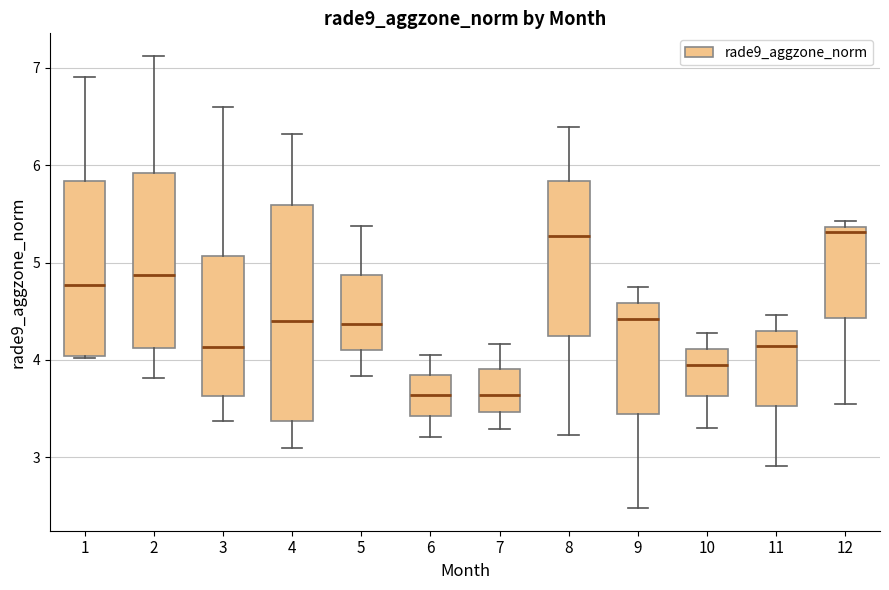

Reading left to right, transcribe this box plot: for each box, give where its median line is, the range the box spans, and where its two whiskers end, as read against the y-axis. The values are not printed on the chart, so give them approximately, as read against the axis.

1: median 4.8, box 4.0 to 5.8, whiskers 4.0 to 6.9
2: median 4.9, box 4.1 to 5.9, whiskers 3.8 to 7.1
3: median 4.1, box 3.6 to 5.1, whiskers 3.4 to 6.6
4: median 4.4, box 3.4 to 5.6, whiskers 3.1 to 6.3
5: median 4.4, box 4.1 to 4.9, whiskers 3.8 to 5.4
6: median 3.6, box 3.4 to 3.8, whiskers 3.2 to 4.1
7: median 3.6, box 3.5 to 3.9, whiskers 3.3 to 4.2
8: median 5.3, box 4.3 to 5.8, whiskers 3.2 to 6.4
9: median 4.4, box 3.4 to 4.6, whiskers 2.5 to 4.7
10: median 4.0, box 3.6 to 4.1, whiskers 3.3 to 4.3
11: median 4.1, box 3.5 to 4.3, whiskers 2.9 to 4.5
12: median 5.3, box 4.4 to 5.4, whiskers 3.5 to 5.4 (just above the box's upper edge)